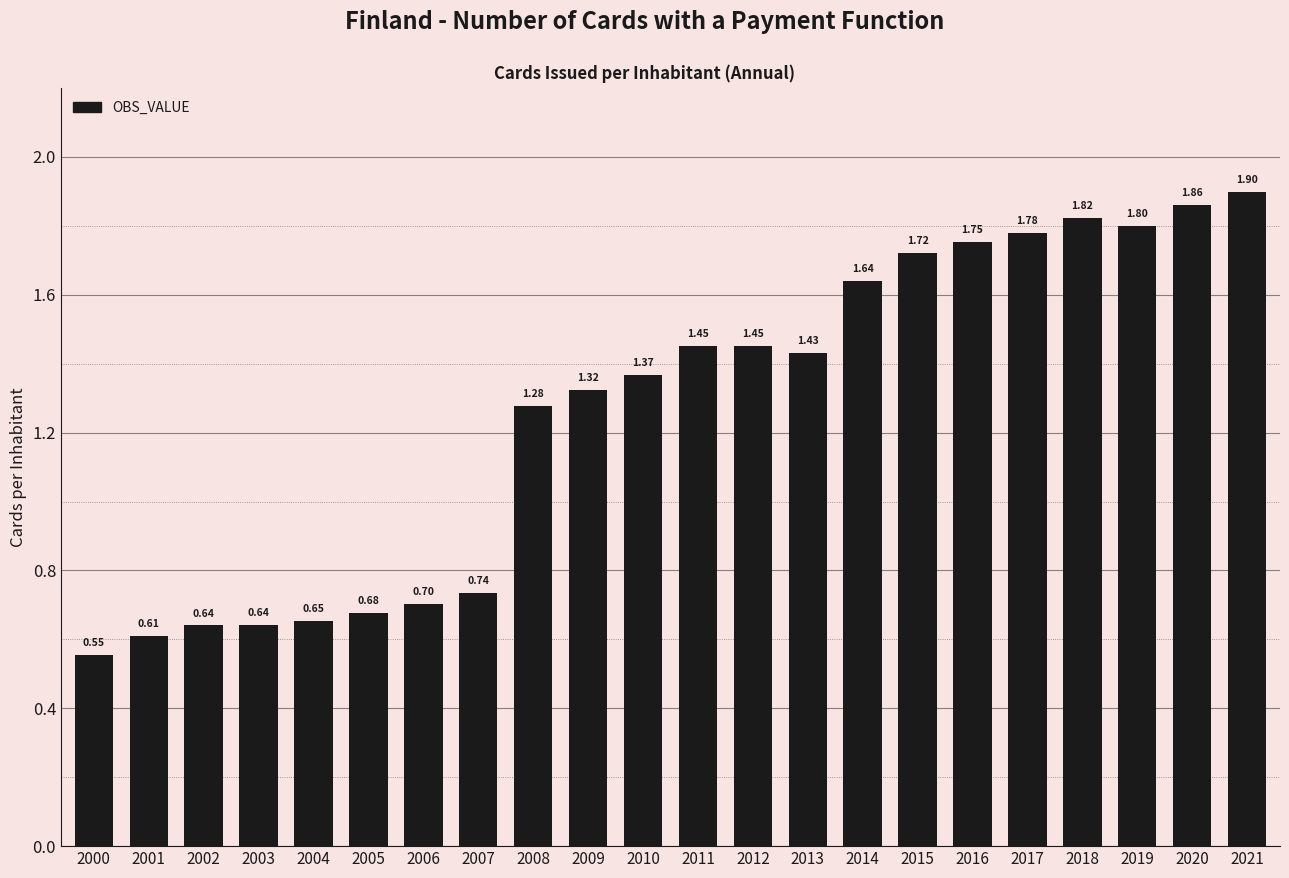

Approximately how many times larger is the value at 2004 compared to 2008?

0.5